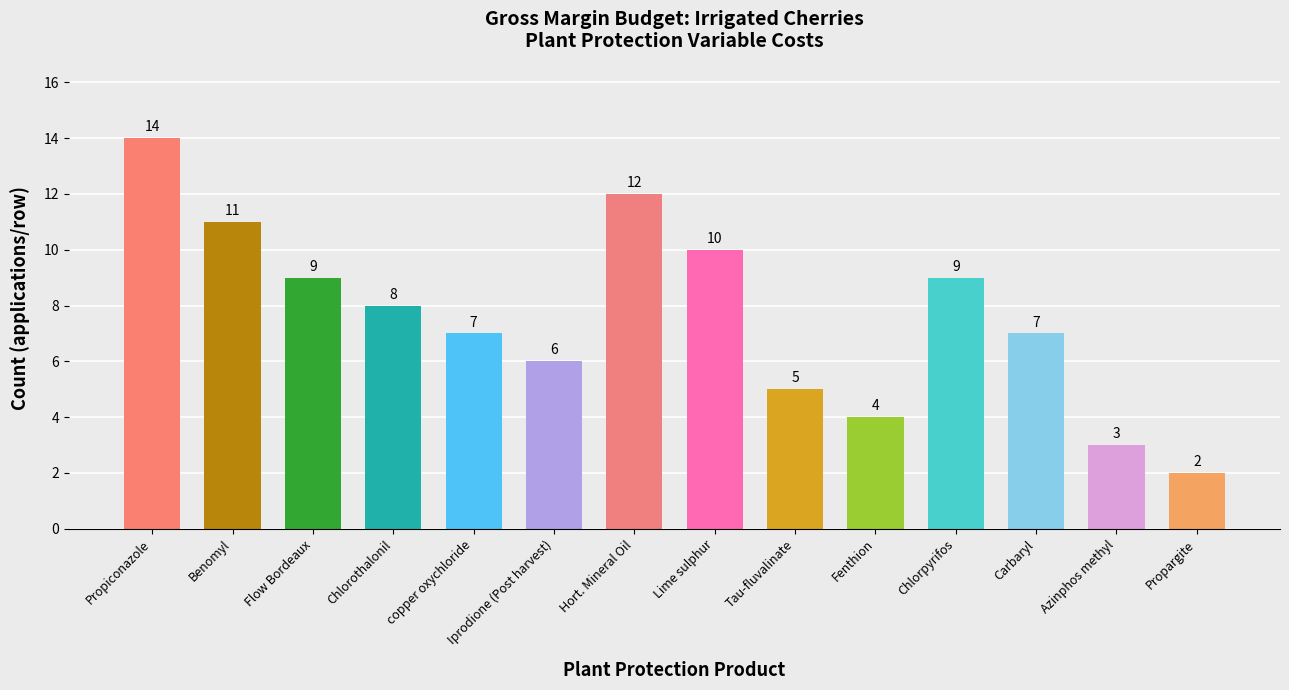

What is the label of the 4th bar from the left?

Chlorothalonil